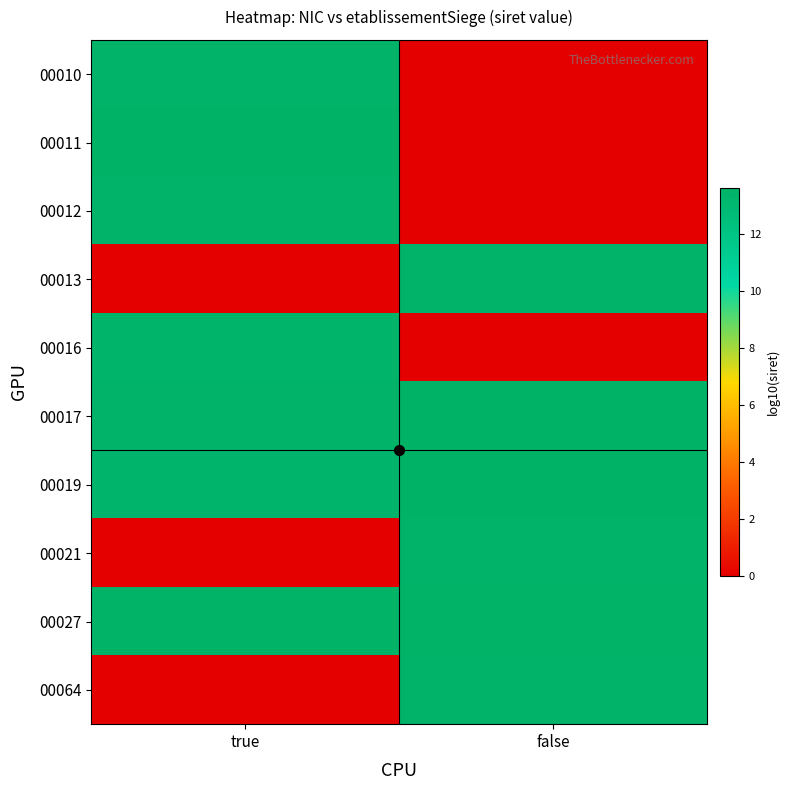

Reading left to right, list all the values displayed in this chart.

00010: true=13.5	false=0.0
00011: true=13.6	false=0.0
00012: true=13.5	false=0.0
00013: true=0.0	false=13.5
00016: true=13.4	false=0.0
00017: true=13.5	false=13.6
00019: true=13.3	false=13.6
00021: true=0.0	false=13.5
00027: true=13.5	false=13.5
00064: true=0.0	false=13.5